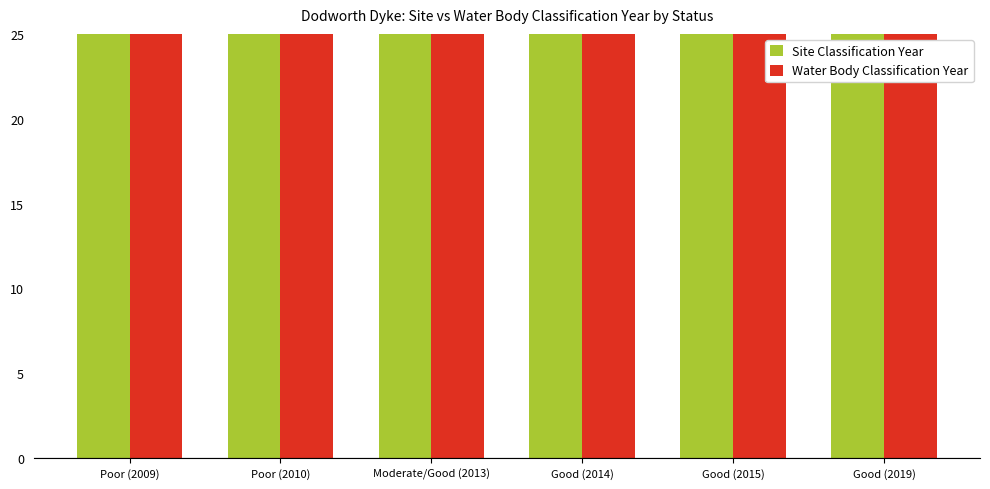

What is the difference between the Site Classification Year values at Moderate/Good (2013) and Good (2014)?

1